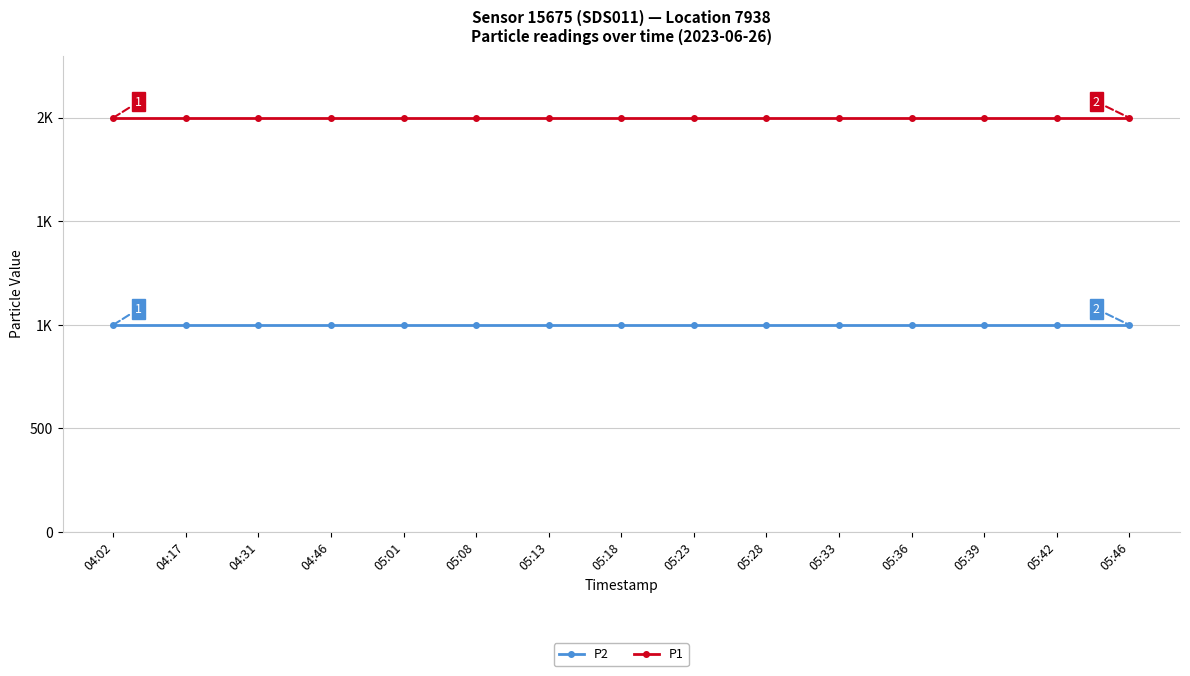

What are all the series names shown in the legend?

P2, P1